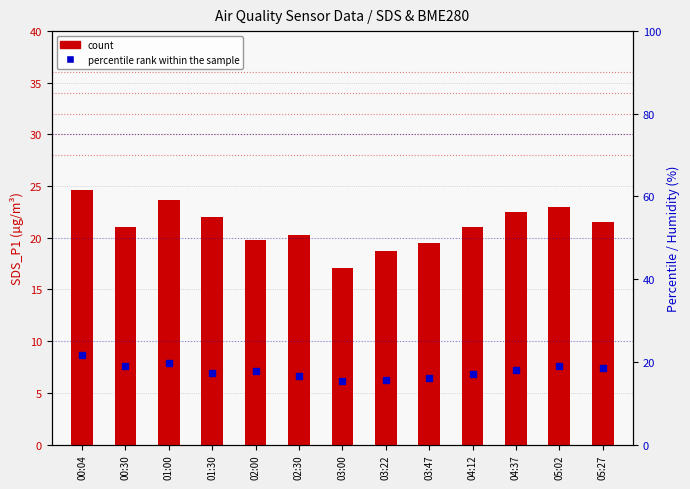

What is the smallest value displayed?

15.2